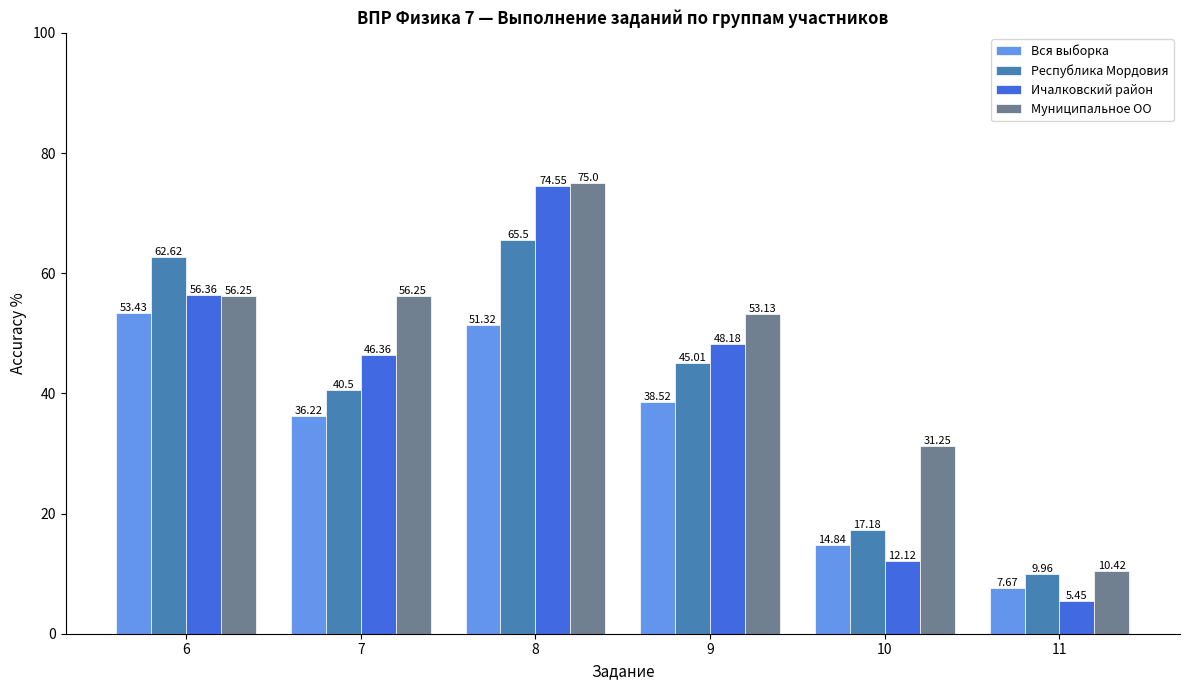

Rank the series by their maximum value, from lowest to highest.

Вся выборка, Республика Мордовия, Ичалковский район, Муниципальное ОО